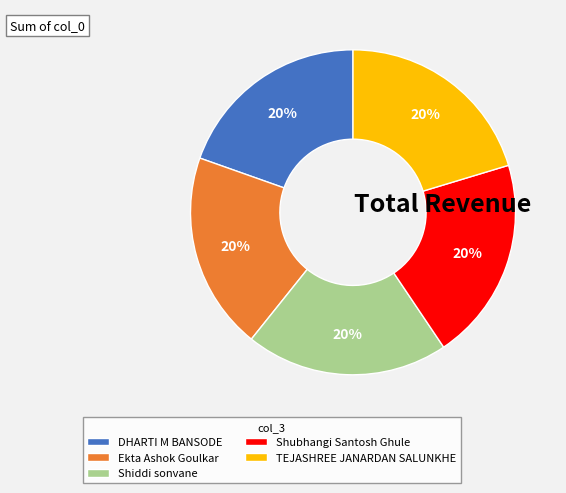

To the nearest percent, what percentage of the pie is TEJASHREE JANARDAN SALUNKHE?

20%